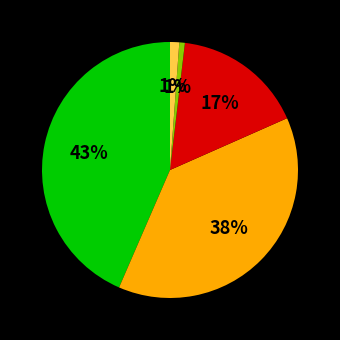

Does any single category account for the majority?

No